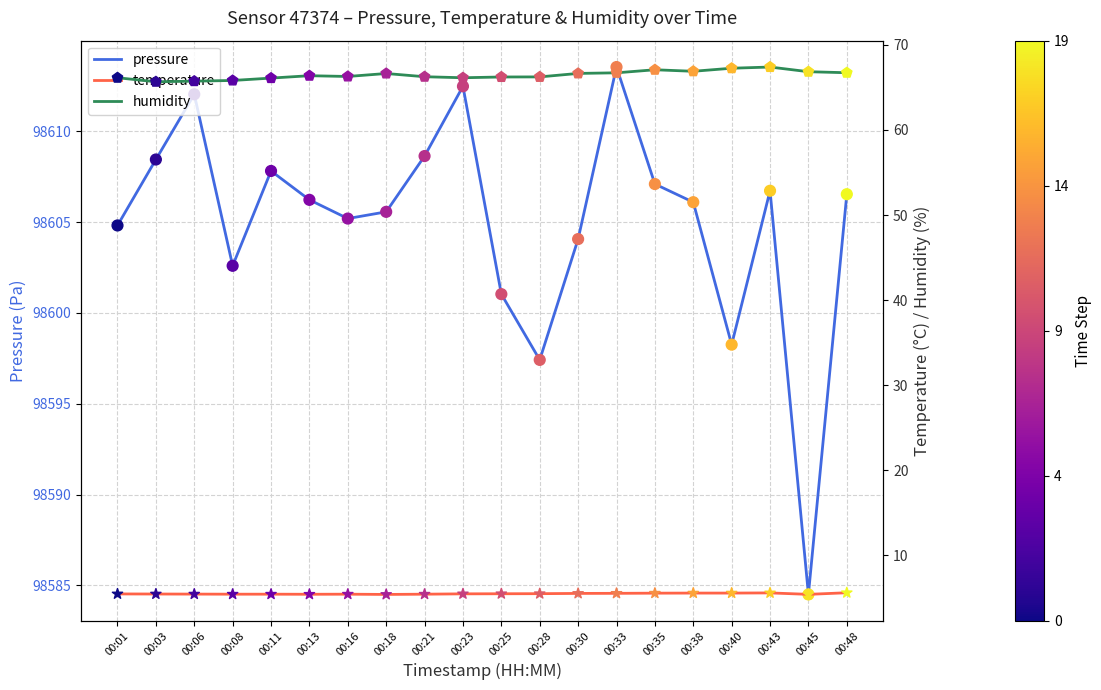

Which series has the largest total across all categories?

pressure